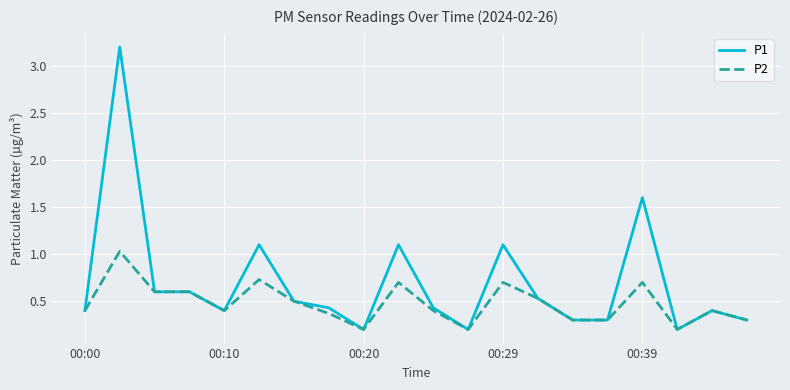

Which series has the largest range (max minus min)?

P1